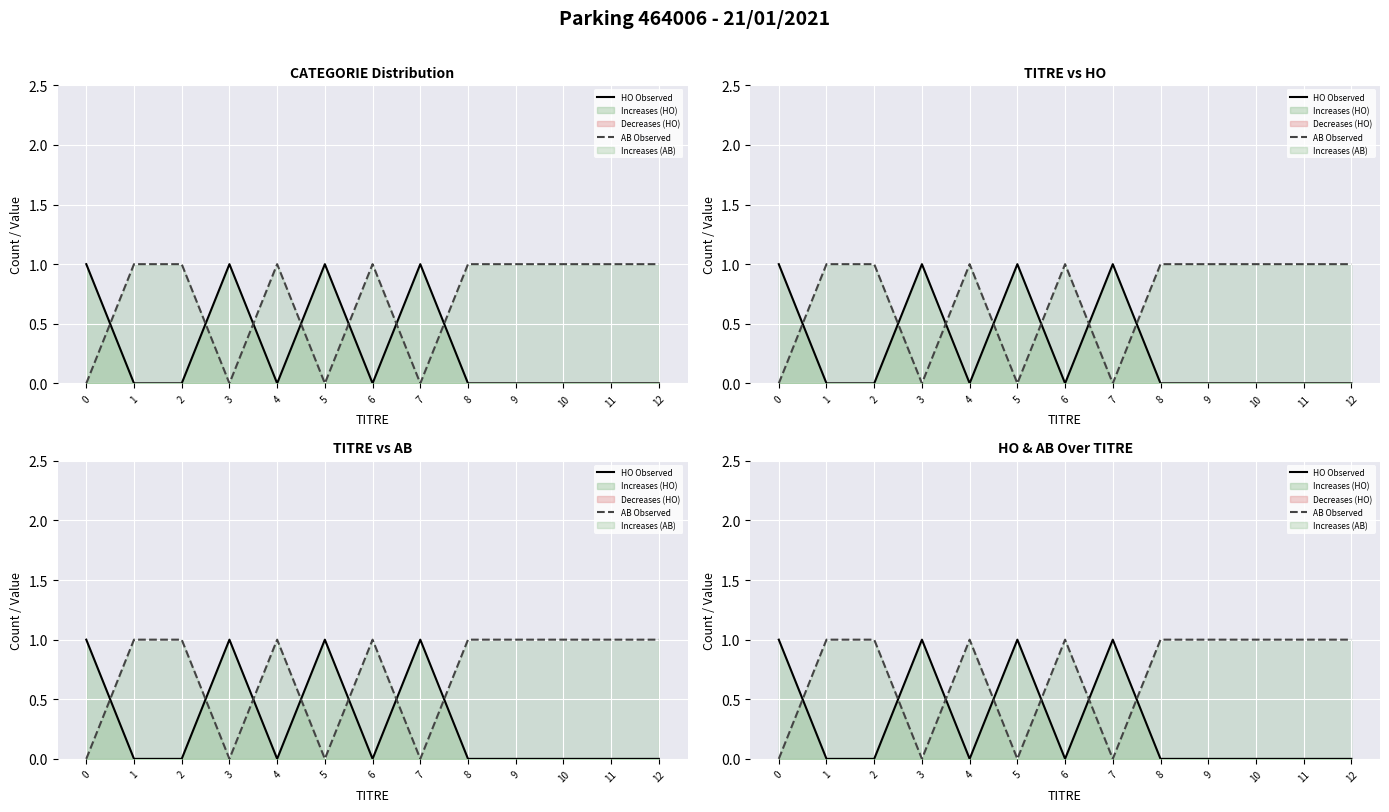

Where do HO Observed and AB Observed first cross each other?

0 and 1